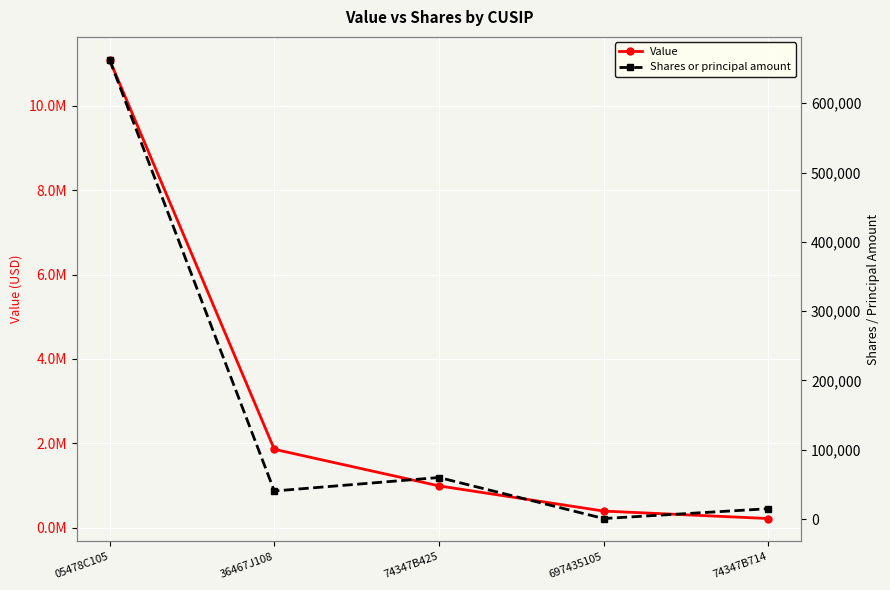

At which label does Shares or principal amount reach its minimum?

697435105